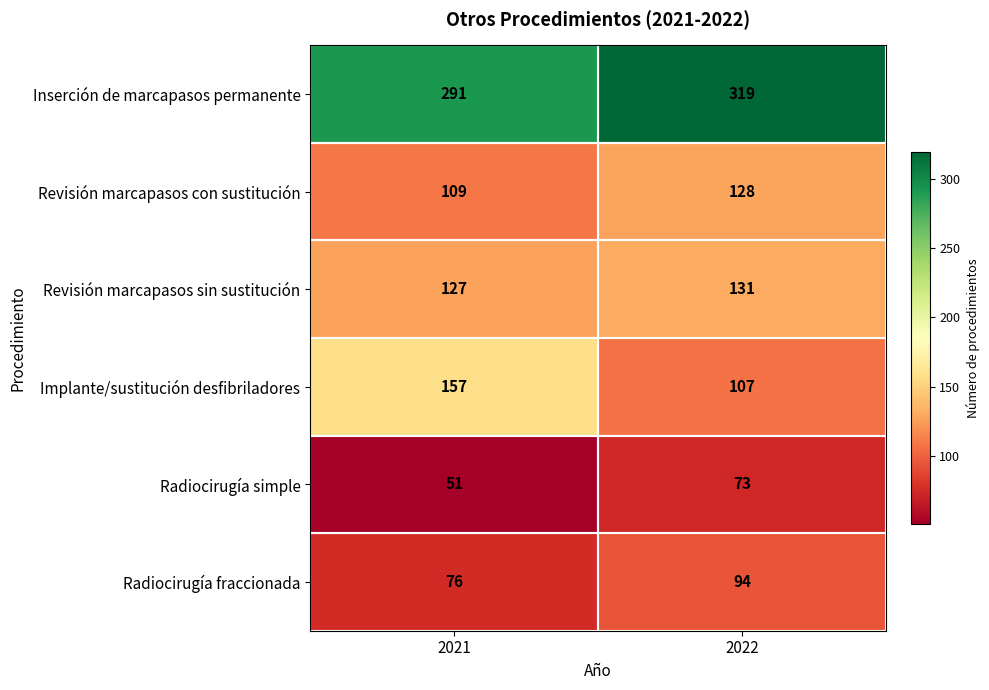

At which category does the chart reach its minimum across all series?

2021